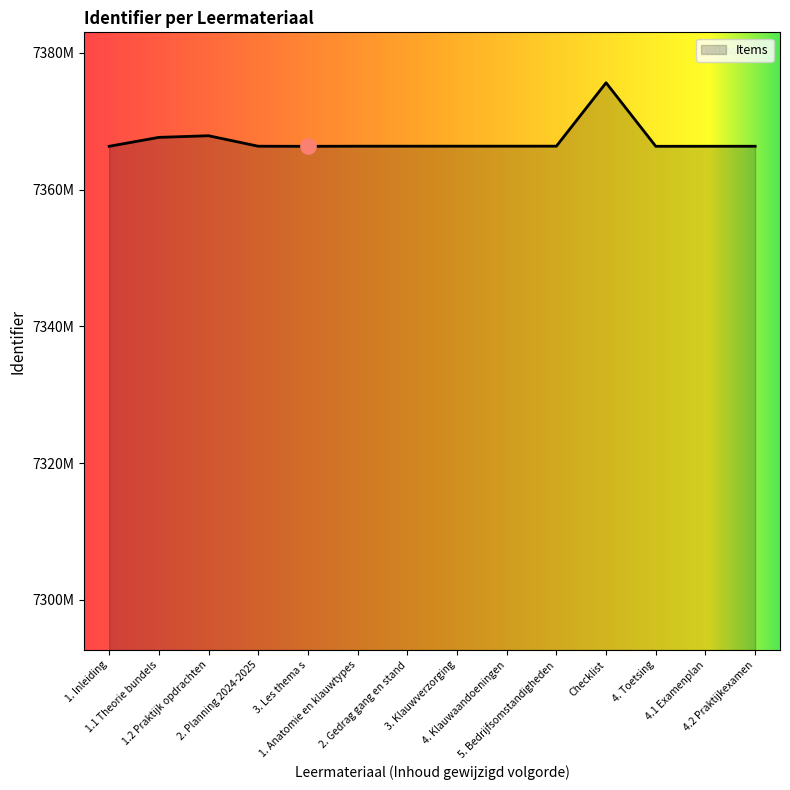

Approximately how many times larger is the value at 1.2 Praktijk opdrachten compared to Checklist?

1.0